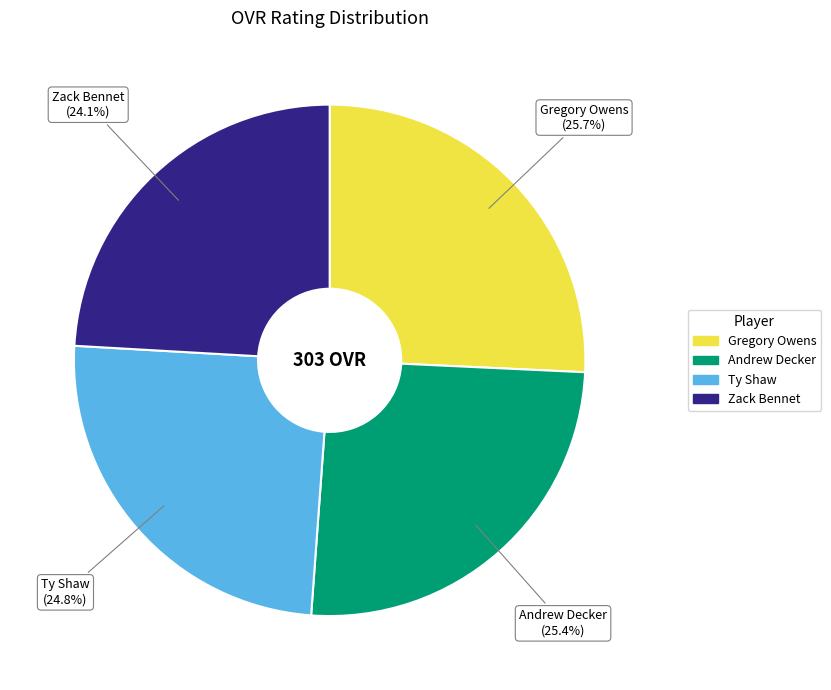

Which category has the smallest portion of the pie?

Zack Bennet